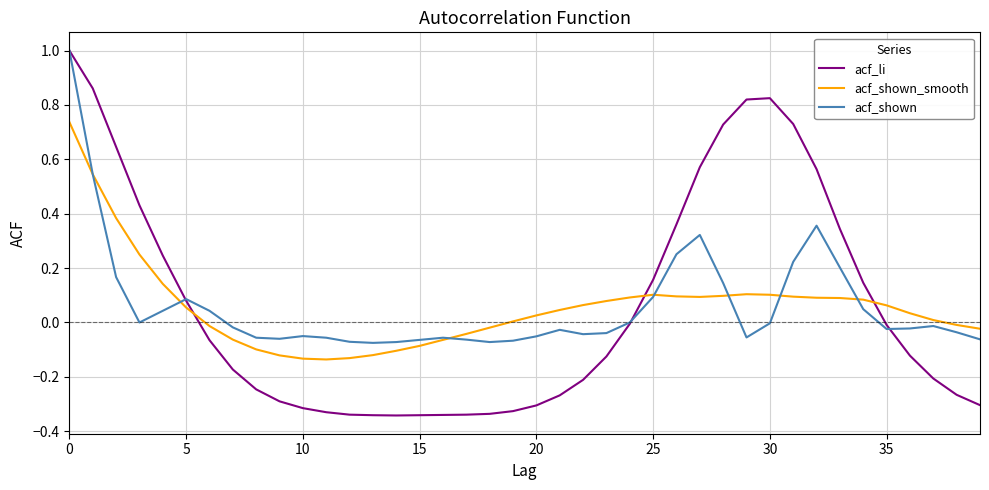

Which series has the largest range (max minus min)?

acf_li